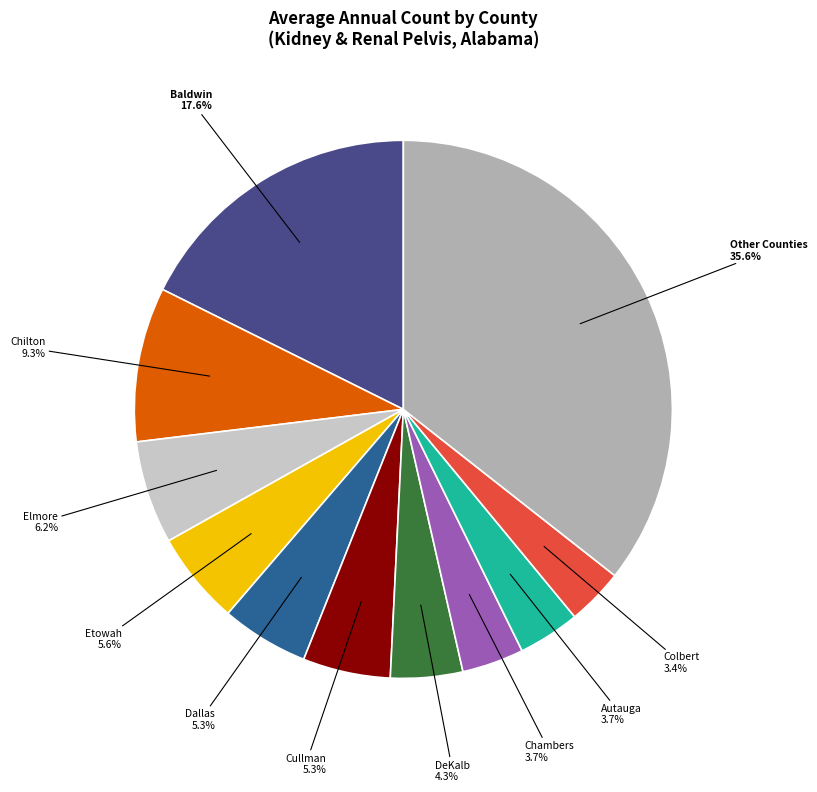

Approximately how many times larger is the value at Other Counties compared to Etowah?

6.4